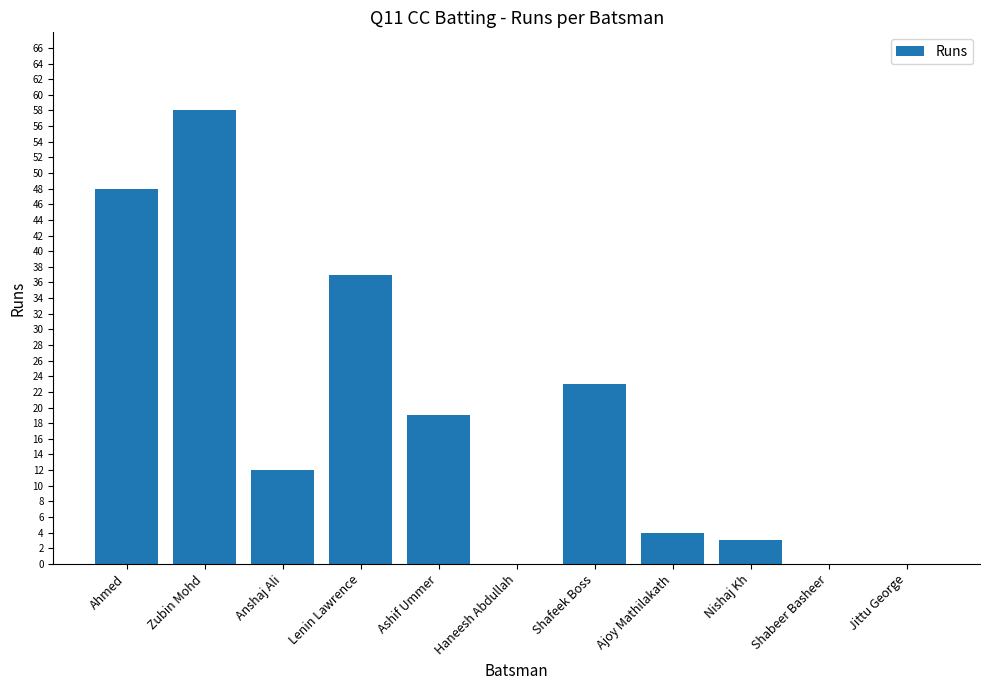

Are the bars horizontal?

No